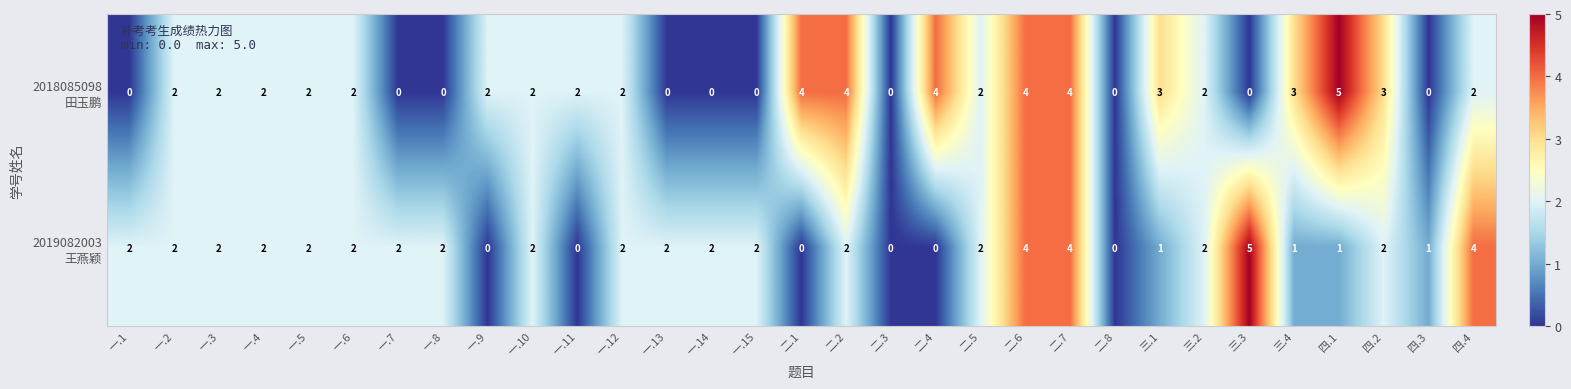

What is the maximum value shown in the chart?

5